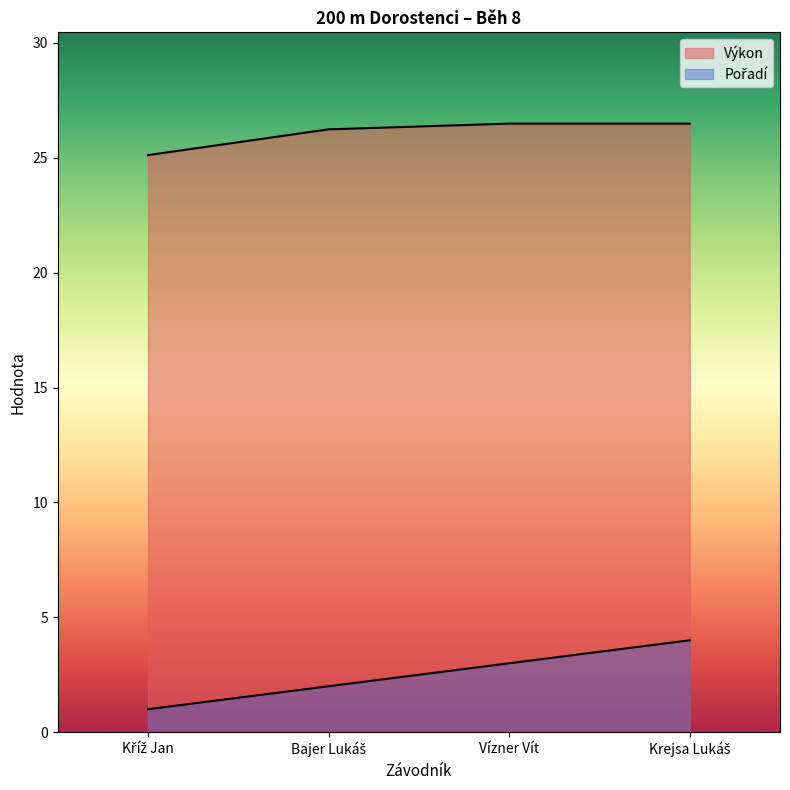

What are all the series names shown in the legend?

Pořadí, Výkon